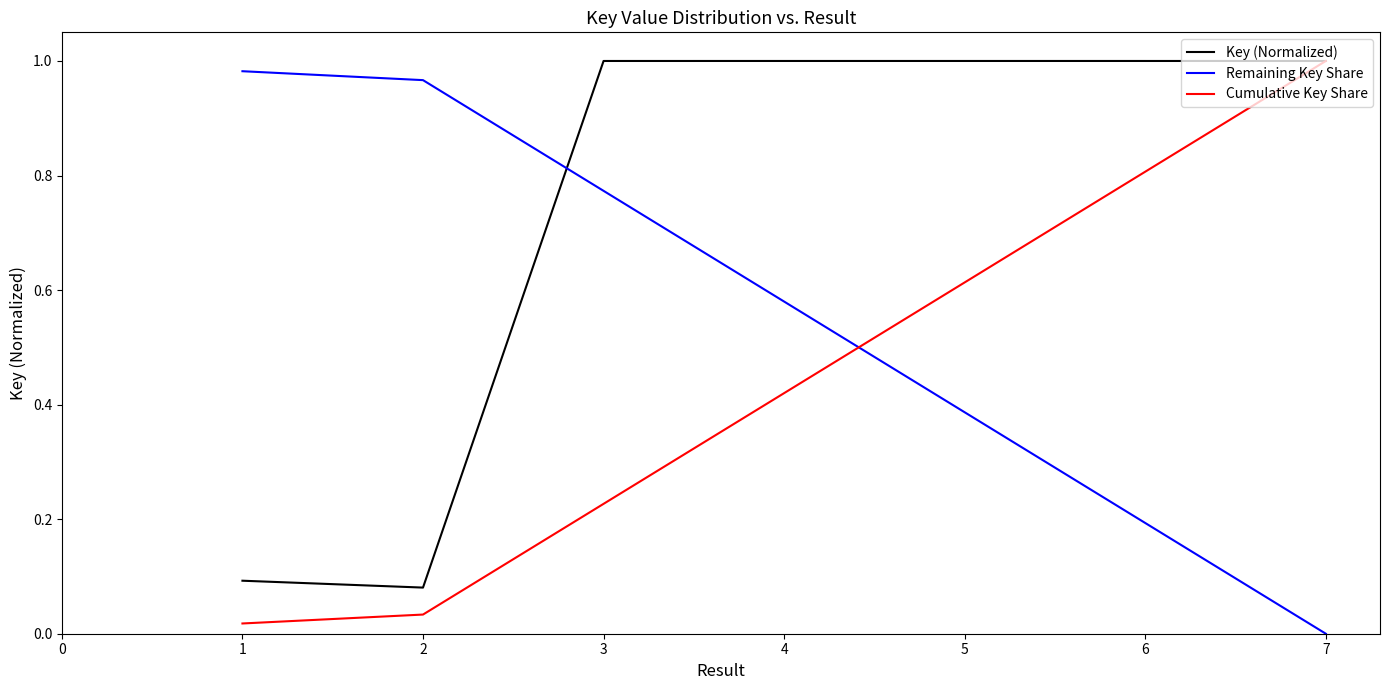

Which series ends up on top after the final intersection of Key (Normalized) and Remaining Key Share?

Key (Normalized)